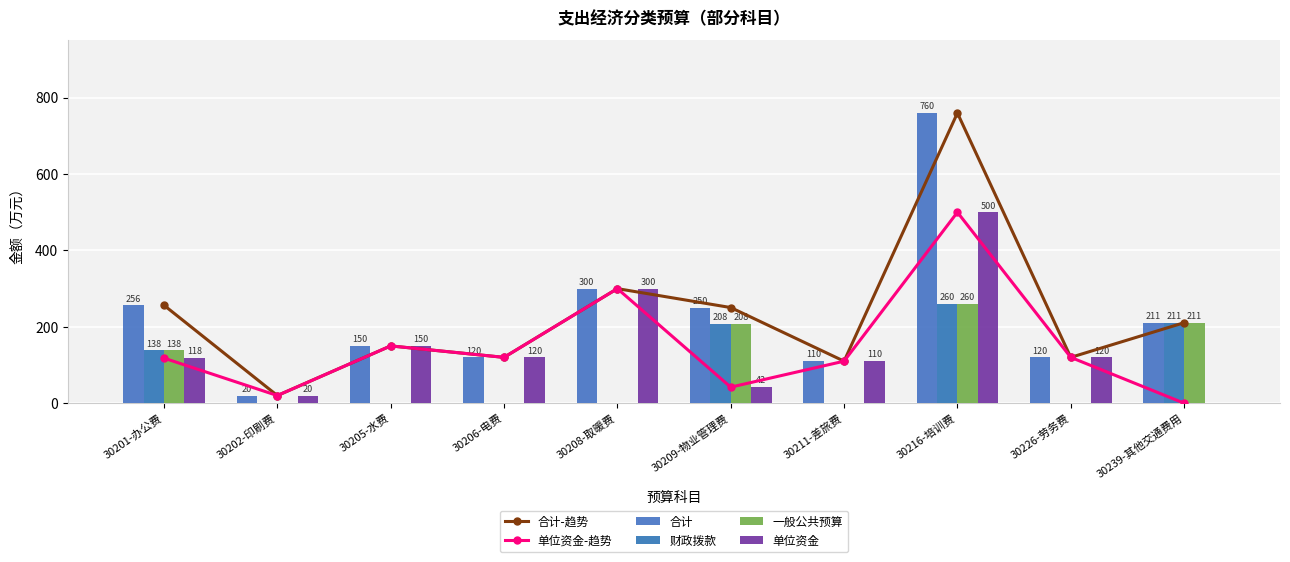

What is the label of the 10th bar from the right?

30201-办公费